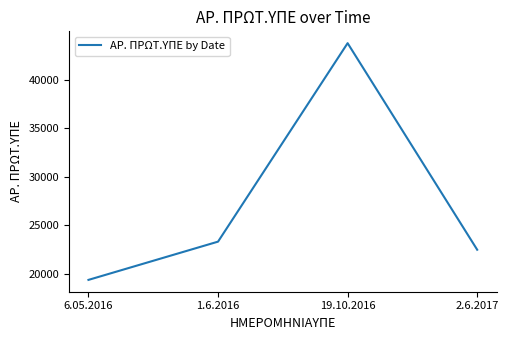

Rank the categories by value from highest to lowest.

19.10.2016, 1.6.2016, 2.6.2017, 6.05.2016